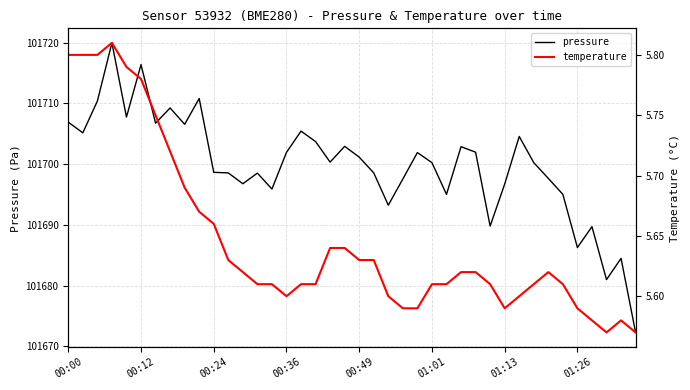

What is the label of the 22nd point from the left?

21